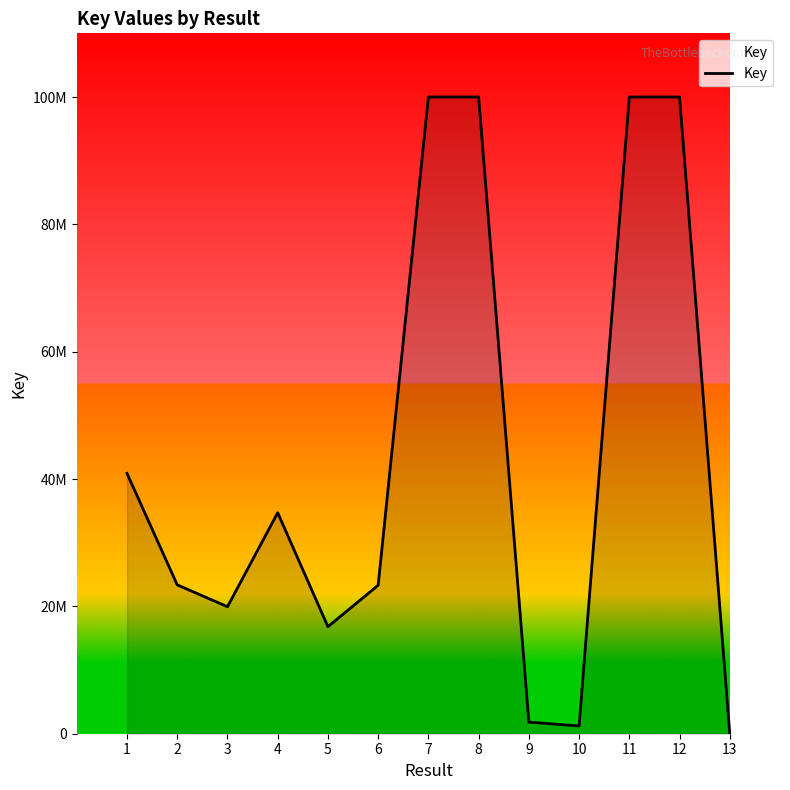

Between 7 and 13, which is larger?

7